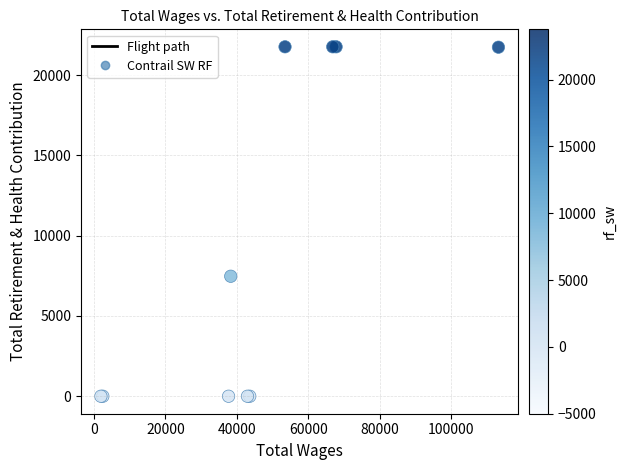

What Y value in the scatter plot is closest to 10881?

7473